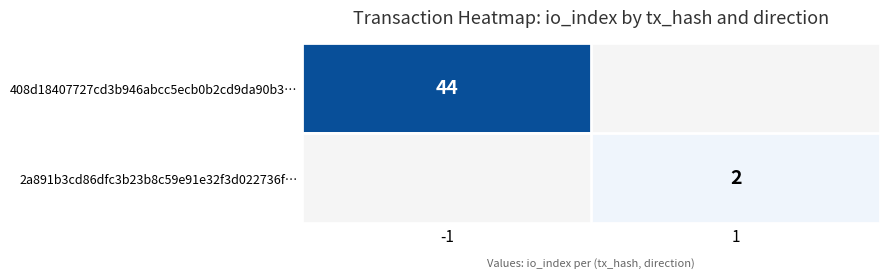

At which category does the chart reach its peak across all series?

-1